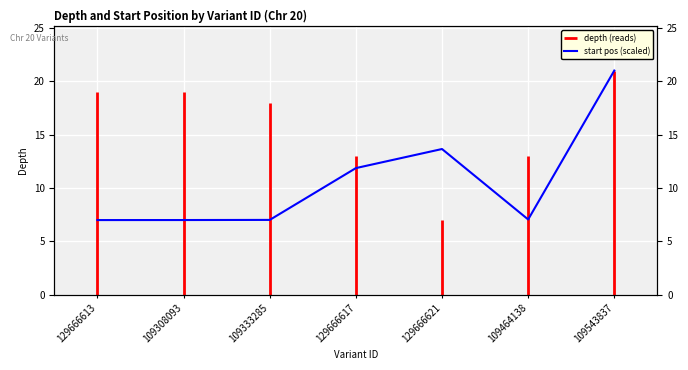

Rank the categories by value from lowest to highest.

129666613, 109308093, 109333285, 109464138, 129666617, 129666621, 109543837